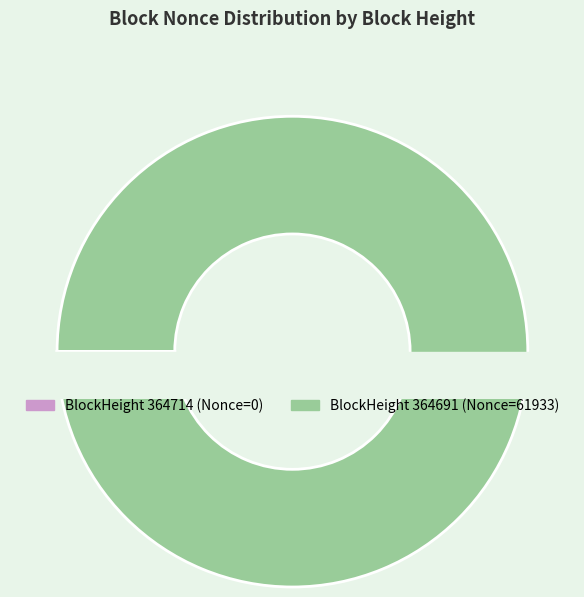

To the nearest percent, what is the average slice percentage?

50%